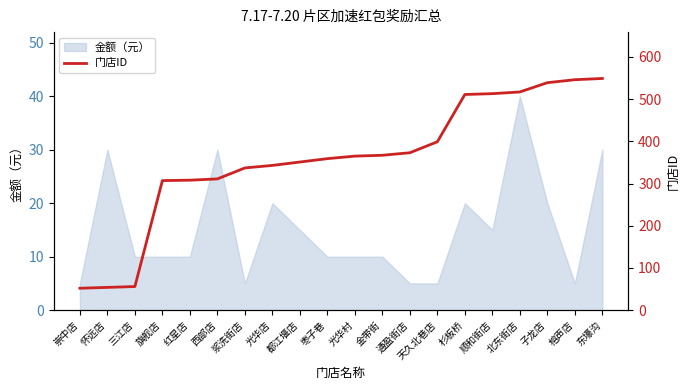

The 金额（元） series shows 40 at 北东街店. True or false?

True